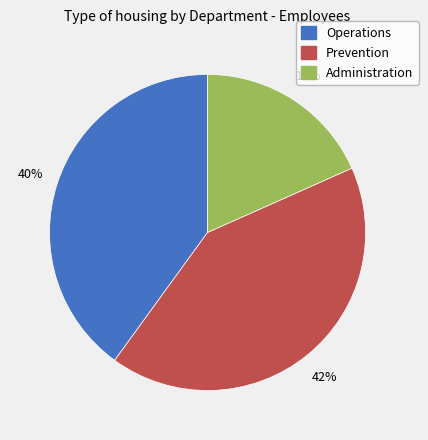

Approximately how many times larger is the value at Operations compared to Administration?

2.2